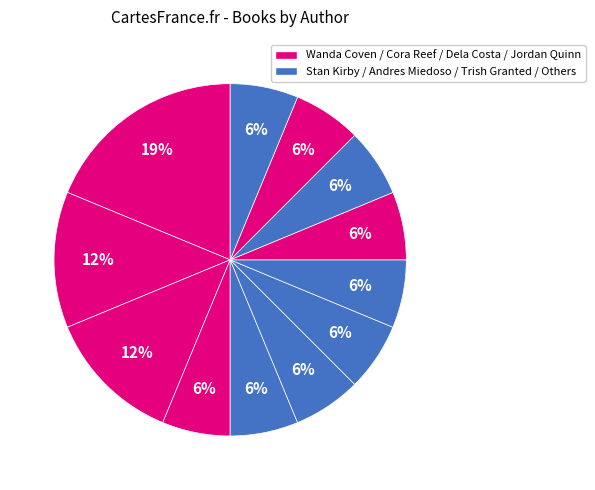

What is the largest slice in the pie chart?

Wanda Coven